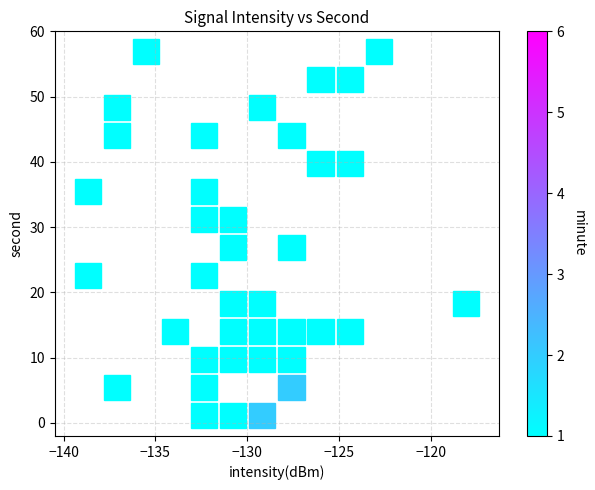

What is the range of Y values (max minus min)?

58